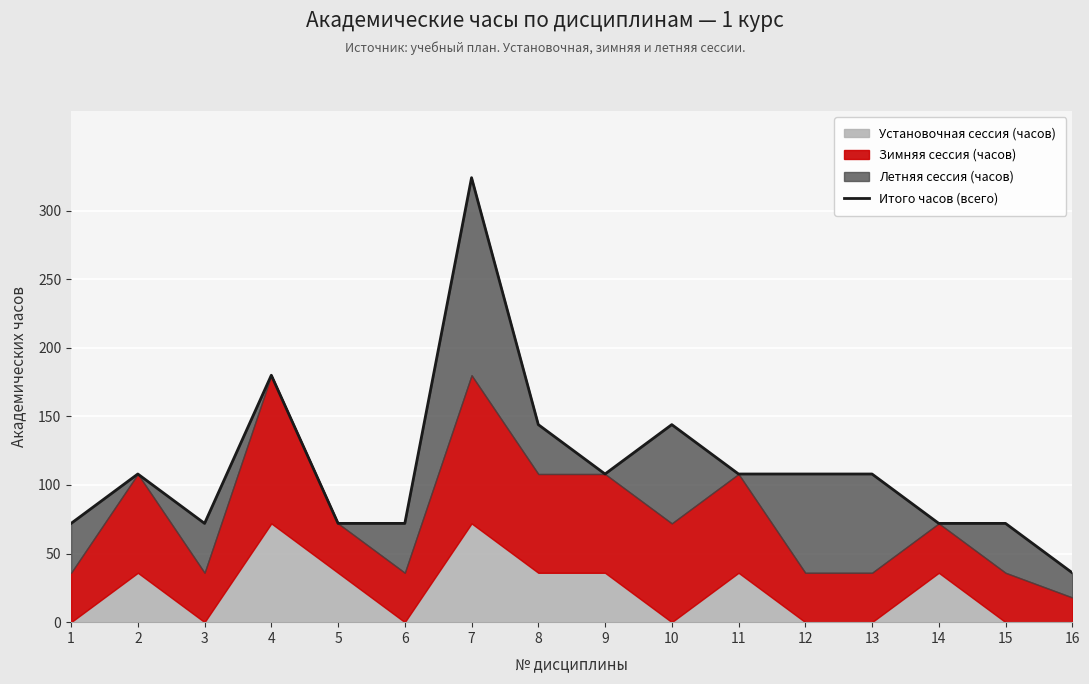

At which label is the value closest to 180?

4